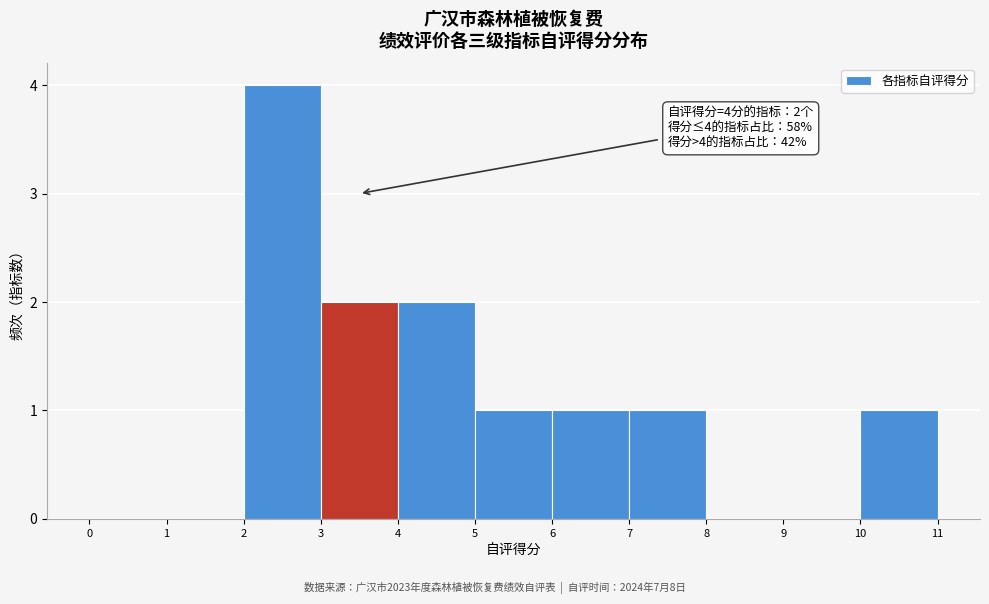

Which range on the x-axis has the tallest bar?

2 to 3